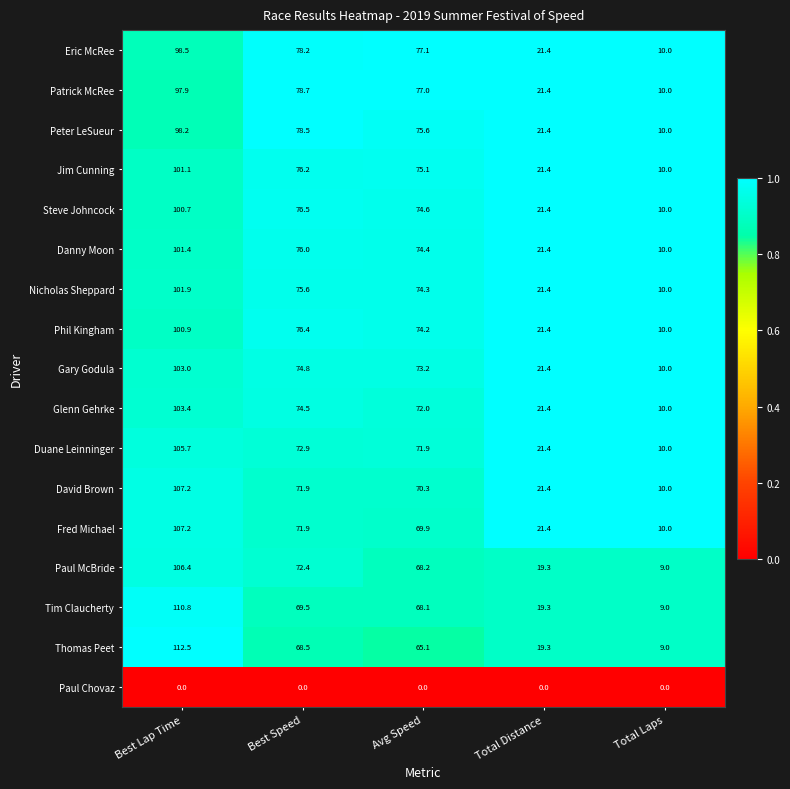

What is the total value across all series at Avg Speed?

1161.0